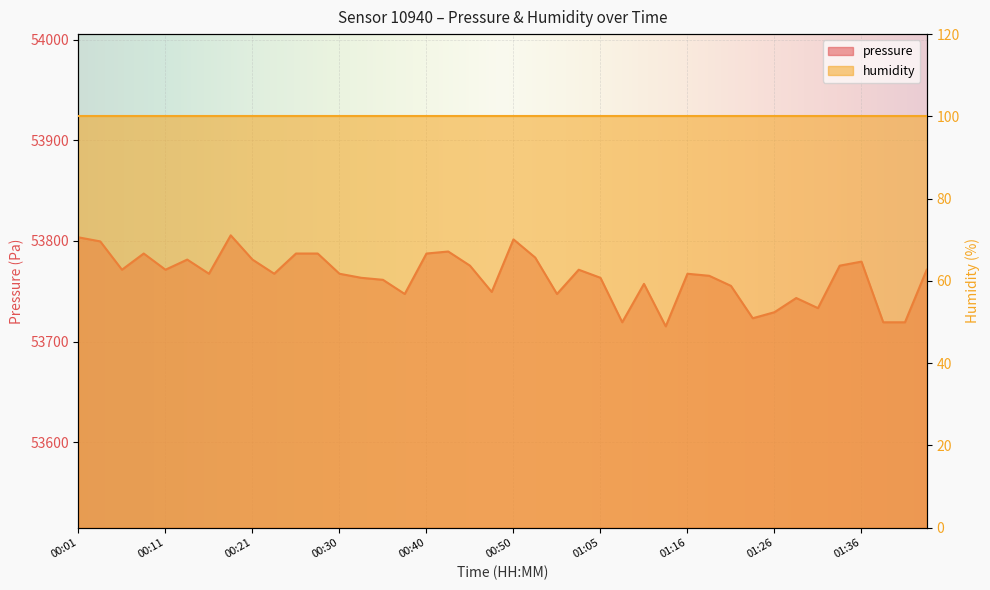

What is the smallest value displayed?

53715.1